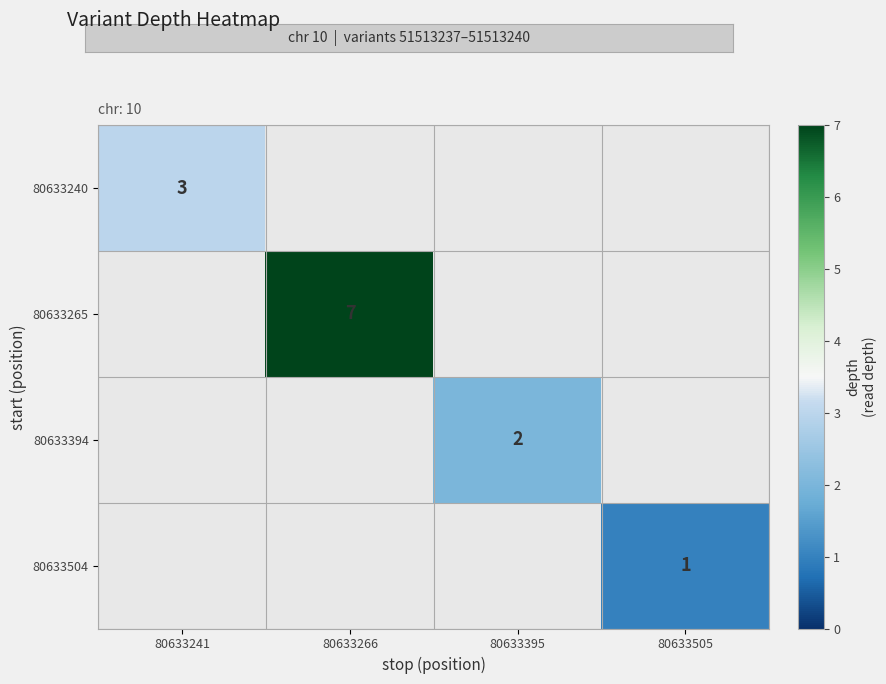

Count the number of categories in the chart.

4